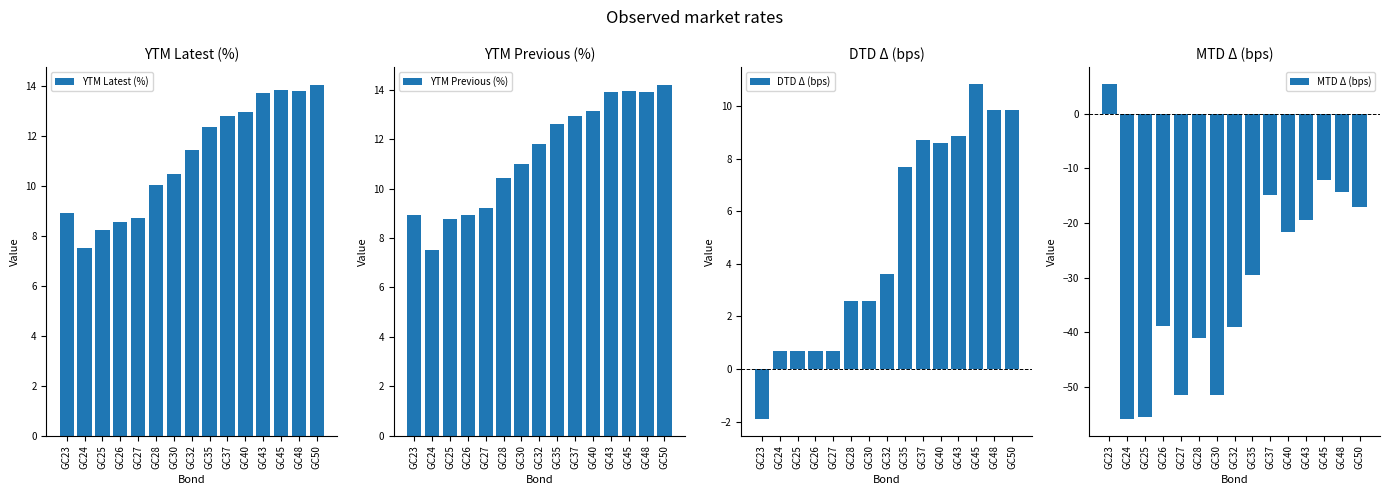

How many groups of bars are there?

15